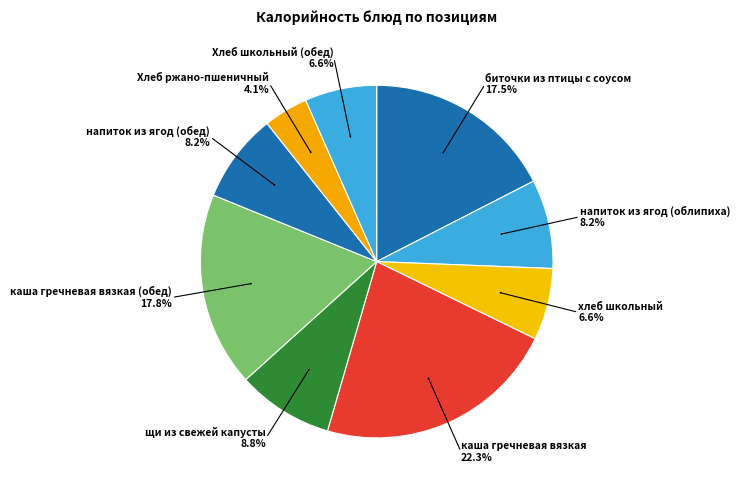

How many segments does this pie chart have?

9